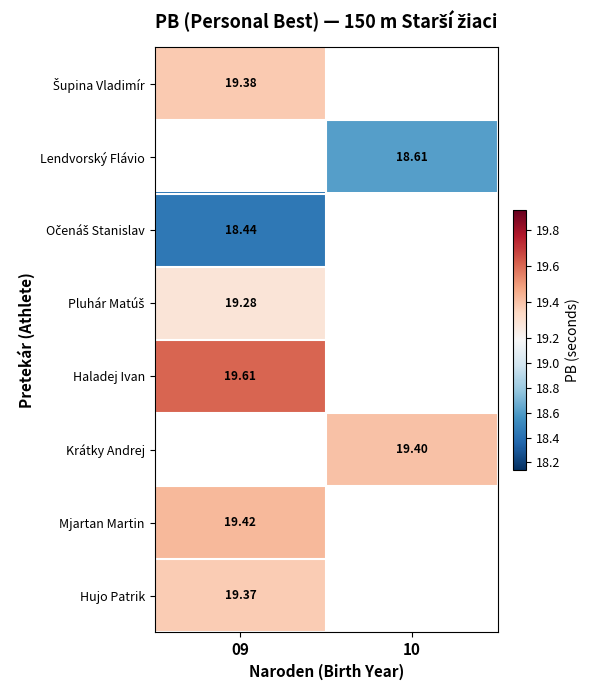

At how many categories does at least one series exceed 19?

2